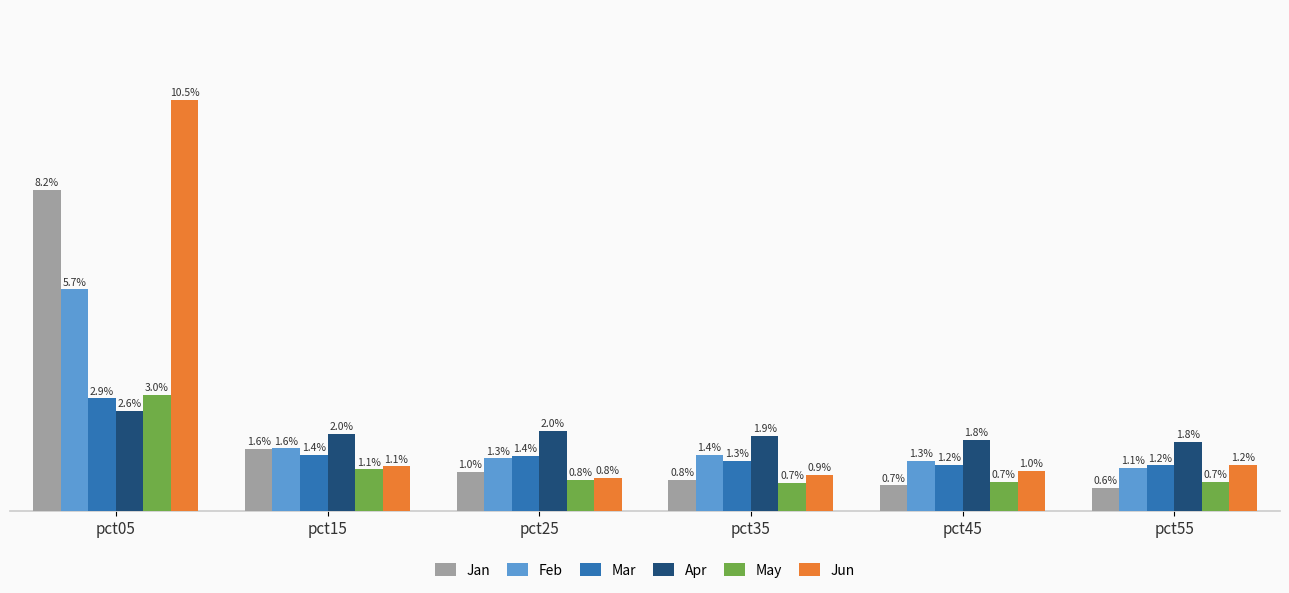

Which label corresponds to the largest value in the chart?

pct05